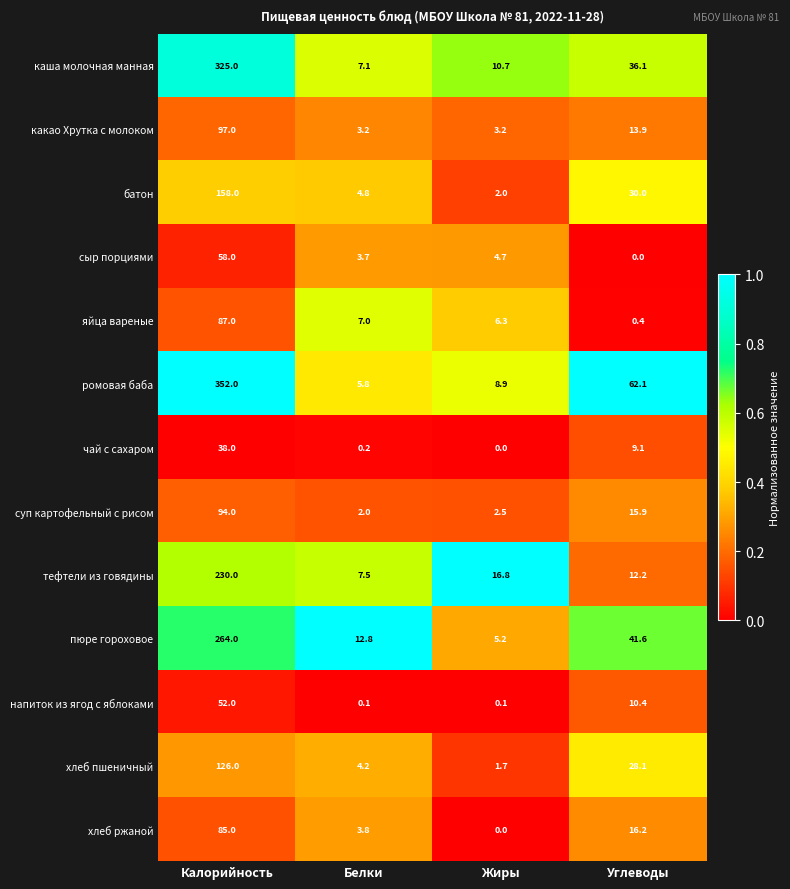

Where is яйца вареные nearest to the value 43?

Белки